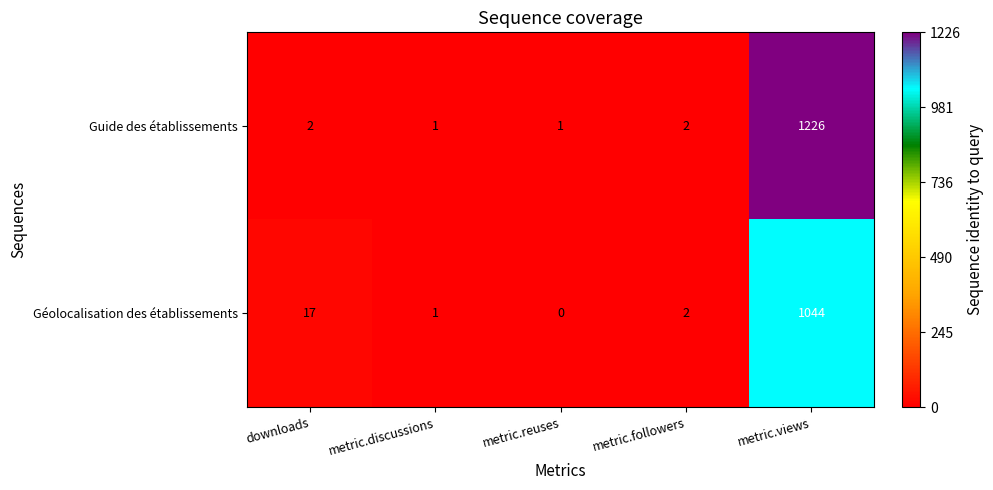

Is it true that Géolocalisation des établissements equals 9 at downloads?

False